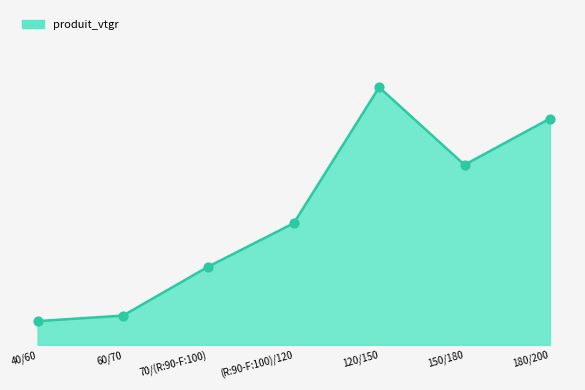

What is the change in value from 40/60 to 150/180?

+1.4